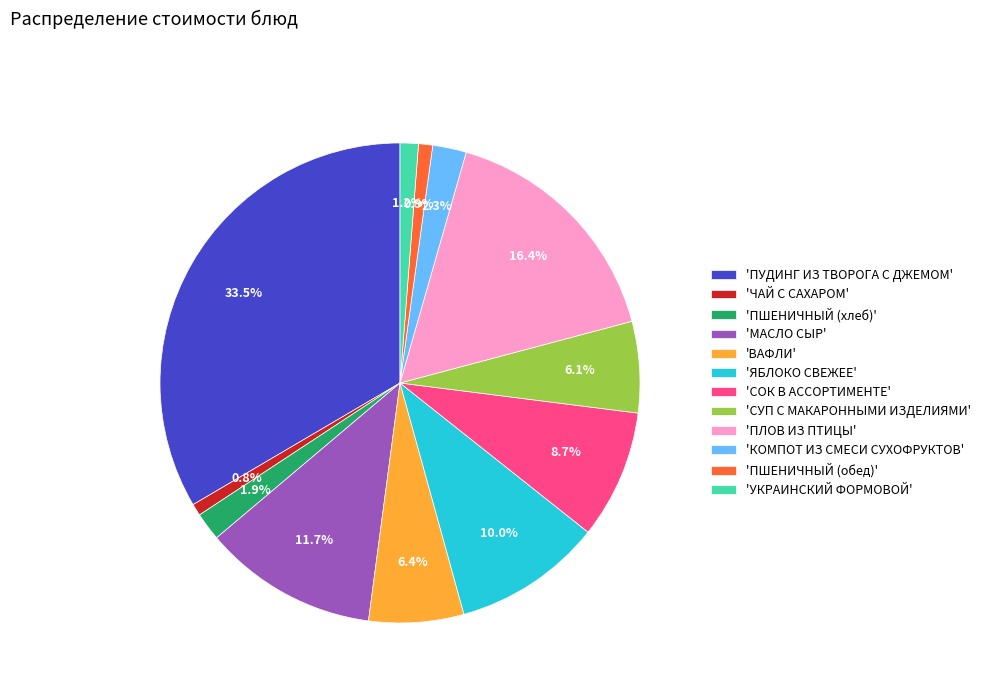

Count the number of slices in the pie.

12